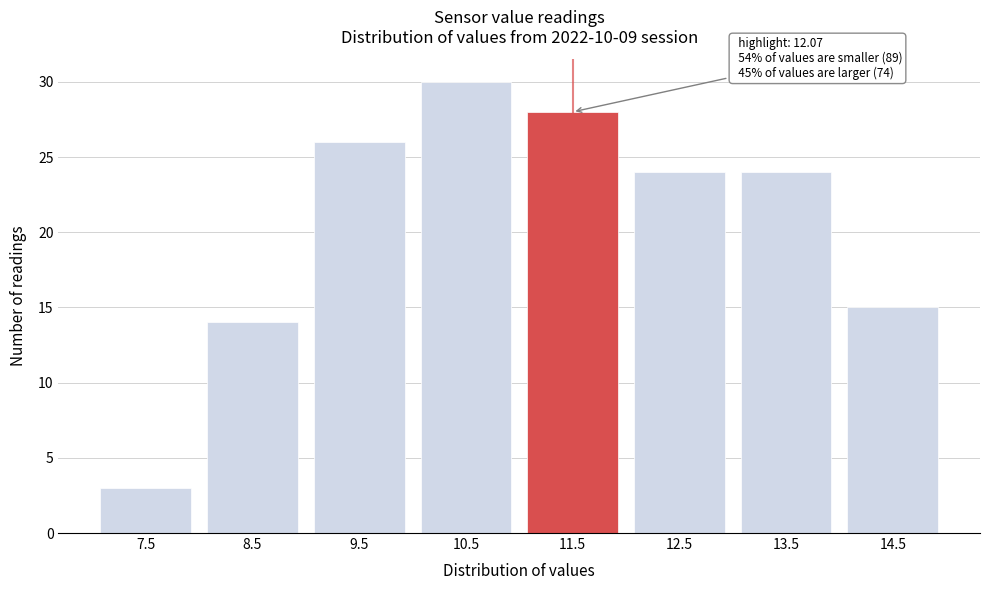

Reading right to left, list all the values displayed in this chart.

15	24	24	28	30	26	14	3